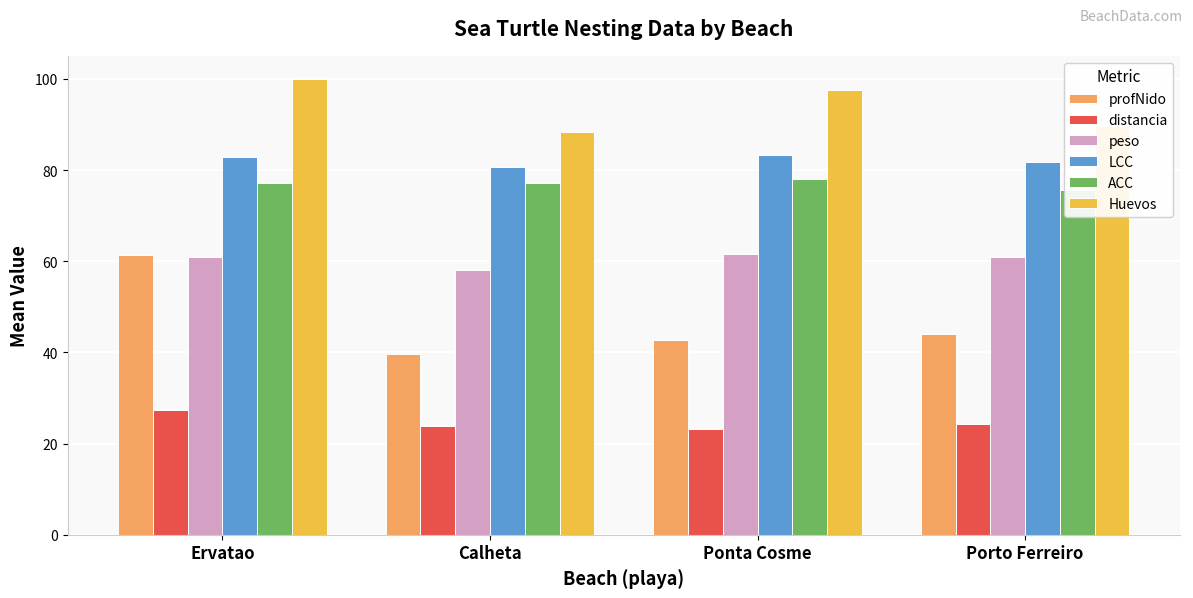

What is the sum of the peso values at Ervatao and Ponta Cosme?

122.4